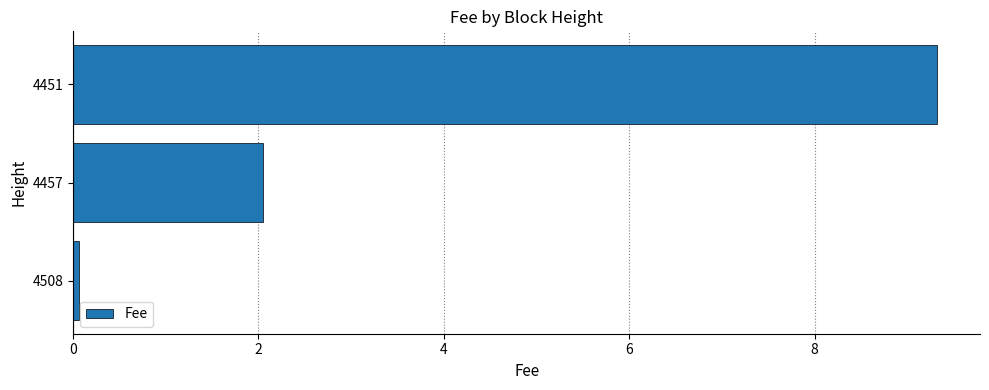

Is it true that the value at 4451 is 9.3?

True